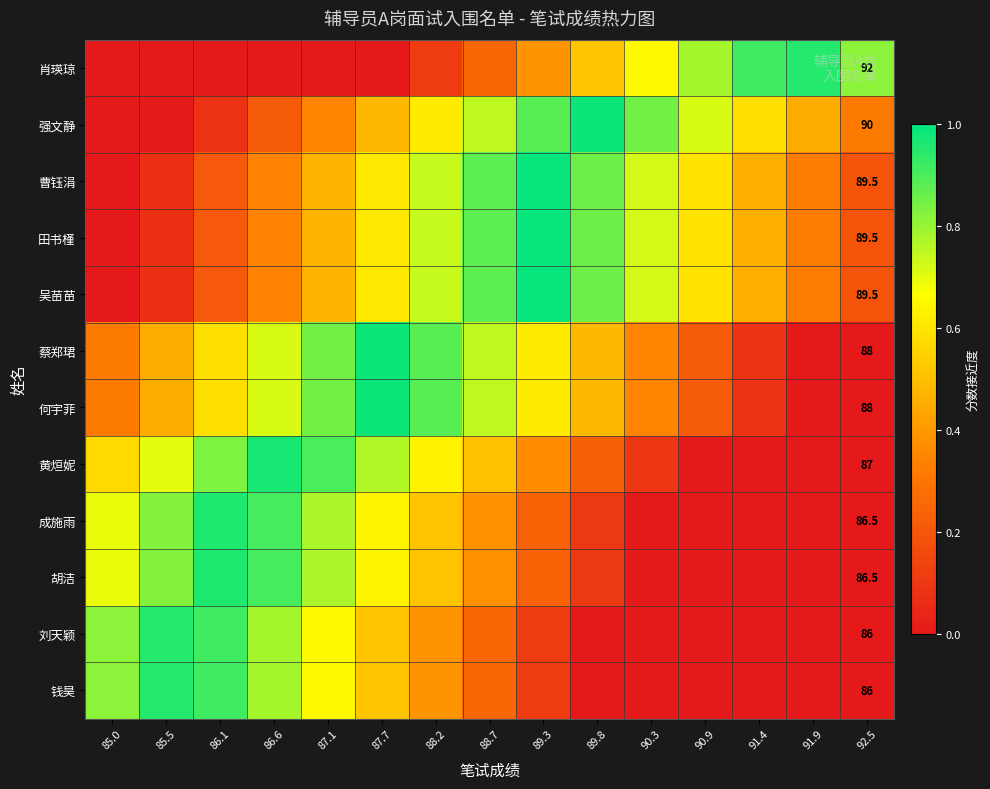

Is it true that 曹钰涓 equals 0.0 at 85.5?

False